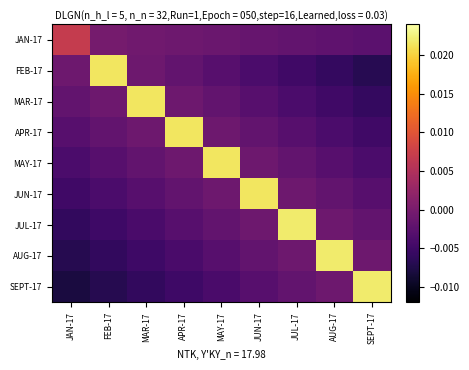

Reading left to right, extract all data points from this chart.

JAN-17: JAN-17=0.0	FEB-17=-0.0	MAR-17=-0.0	APR-17=-0.0	MAY-17=-0.0	JUN-17=-0.0	JUL-17=-0.0	AUG-17=-0.0	SEPT-17=-0.0
FEB-17: JAN-17=-0.0	FEB-17=0.0	MAR-17=-0.0	APR-17=-0.0	MAY-17=-0.0	JUN-17=-0.0	JUL-17=-0.0	AUG-17=-0.0	SEPT-17=-0.0
MAR-17: JAN-17=-0.0	FEB-17=-0.0	MAR-17=0.0	APR-17=-0.0	MAY-17=-0.0	JUN-17=-0.0	JUL-17=-0.0	AUG-17=-0.0	SEPT-17=-0.0
APR-17: JAN-17=-0.0	FEB-17=-0.0	MAR-17=-0.0	APR-17=0.0	MAY-17=-0.0	JUN-17=-0.0	JUL-17=-0.0	AUG-17=-0.0	SEPT-17=-0.0
MAY-17: JAN-17=-0.0	FEB-17=-0.0	MAR-17=-0.0	APR-17=-0.0	MAY-17=0.0	JUN-17=-0.0	JUL-17=-0.0	AUG-17=-0.0	SEPT-17=-0.0
JUN-17: JAN-17=-0.0	FEB-17=-0.0	MAR-17=-0.0	APR-17=-0.0	MAY-17=-0.0	JUN-17=0.0	JUL-17=-0.0	AUG-17=-0.0	SEPT-17=-0.0
JUL-17: JAN-17=-0.0	FEB-17=-0.0	MAR-17=-0.0	APR-17=-0.0	MAY-17=-0.0	JUN-17=-0.0	JUL-17=0.0	AUG-17=-0.0	SEPT-17=-0.0
AUG-17: JAN-17=-0.0	FEB-17=-0.0	MAR-17=-0.0	APR-17=-0.0	MAY-17=-0.0	JUN-17=-0.0	JUL-17=-0.0	AUG-17=0.0	SEPT-17=-0.0
SEPT-17: JAN-17=-0.0	FEB-17=-0.0	MAR-17=-0.0	APR-17=-0.0	MAY-17=-0.0	JUN-17=-0.0	JUL-17=-0.0	AUG-17=-0.0	SEPT-17=0.0